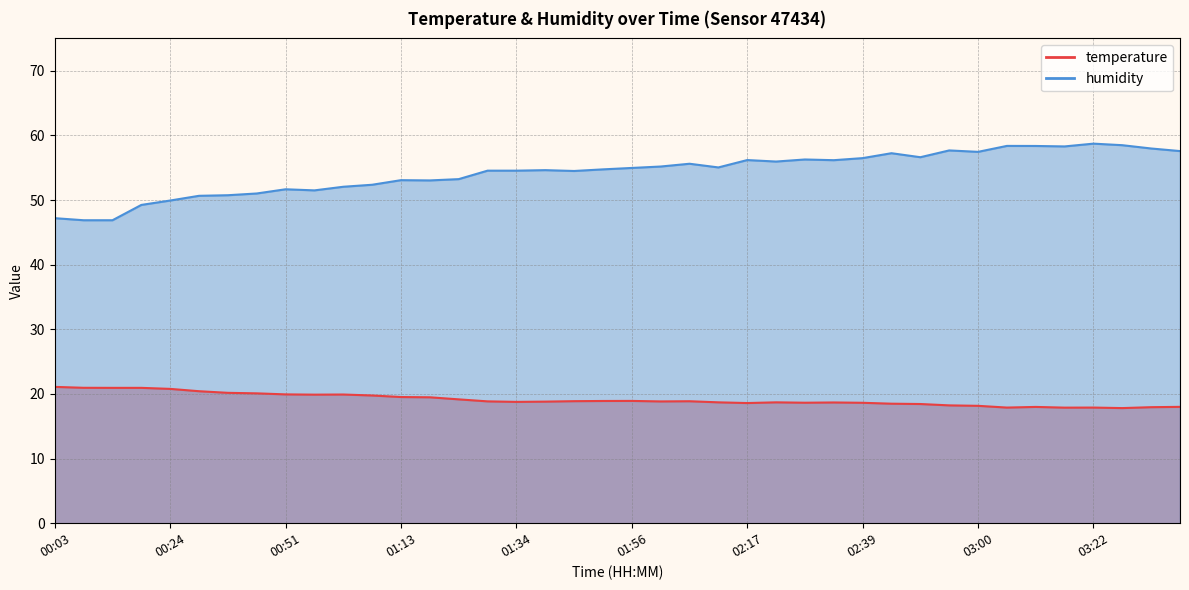

Rank the categories by humidity value from highest to lowest.

03:22, 03:27, 03:06, 03:11, 03:16, 03:32, 02:55, 03:38, 03:00, 02:44, 02:50, 02:39, 02:28, 02:17, 02:33, 02:23, 02:07, 02:01, 02:12, 01:56, 01:51, 01:40, 01:29, 01:34, 01:45, 01:24, 01:13, 01:18, 01:08, 01:02, 00:51, 00:57, 00:41, 00:35, 00:30, 00:24, 00:19, 00:03, 00:08, 00:14